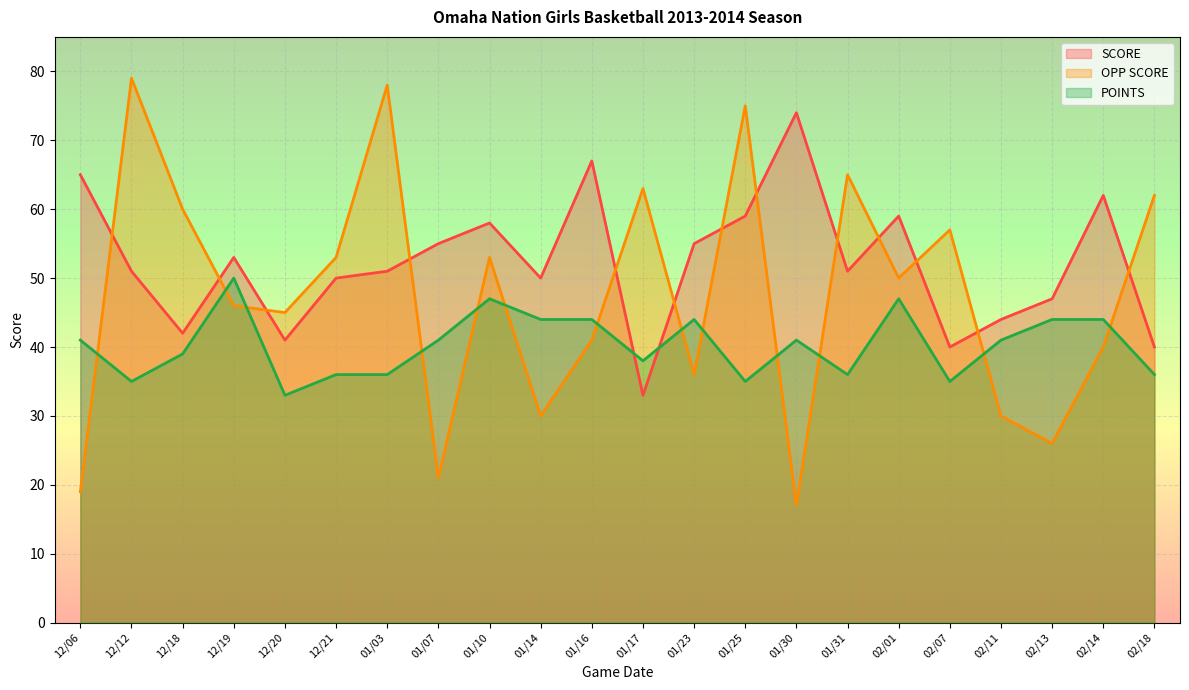

Reading left to right, extract all data points from this chart.

SCORE: 65	51	42	53	41	50	51	55	58	50	67	33	55	59	74	51	59	40	44	47	62	40
OPP SCORE: 19	79	60	46	45	53	78	21	53	30	41	63	36	75	17	65	50	57	30	26	40	62
POINTS: 41	35	39	50	33	36	36	41	47	44	44	38	44	35	41	36	47	35	41	44	44	36